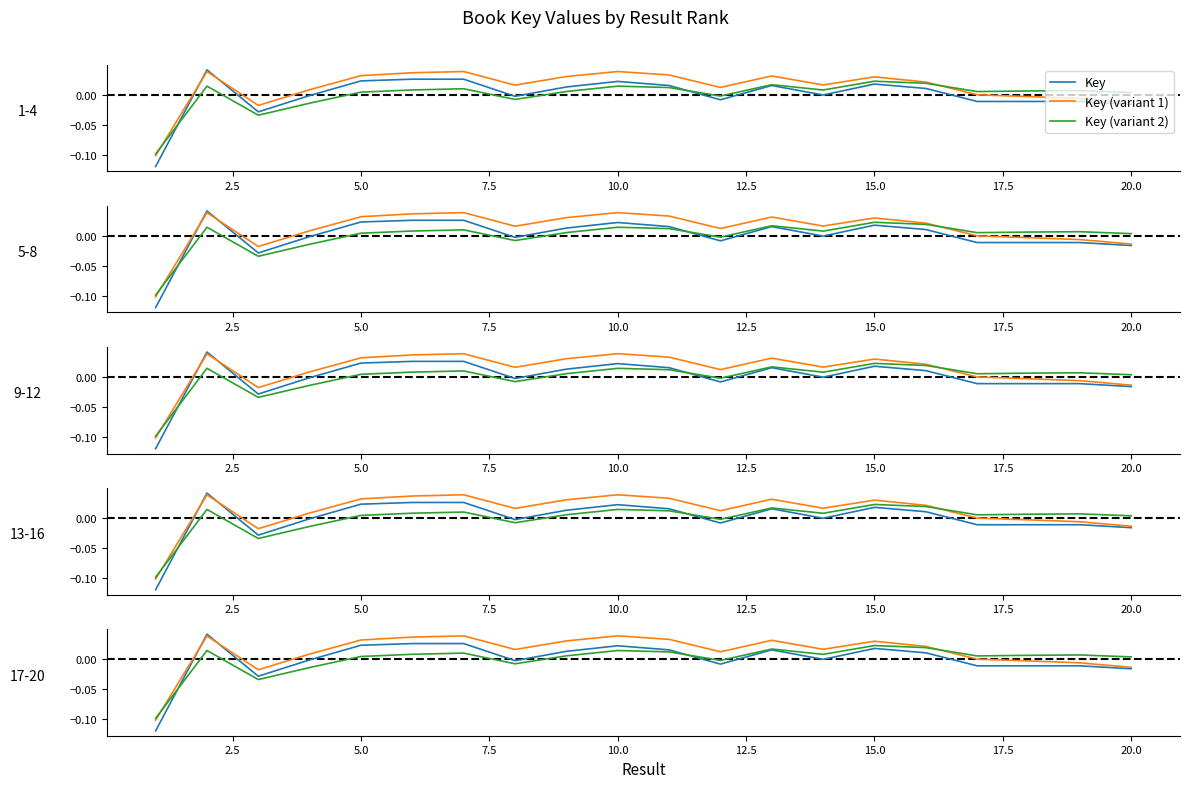

At how many categories does at least one series exceed 0?

18